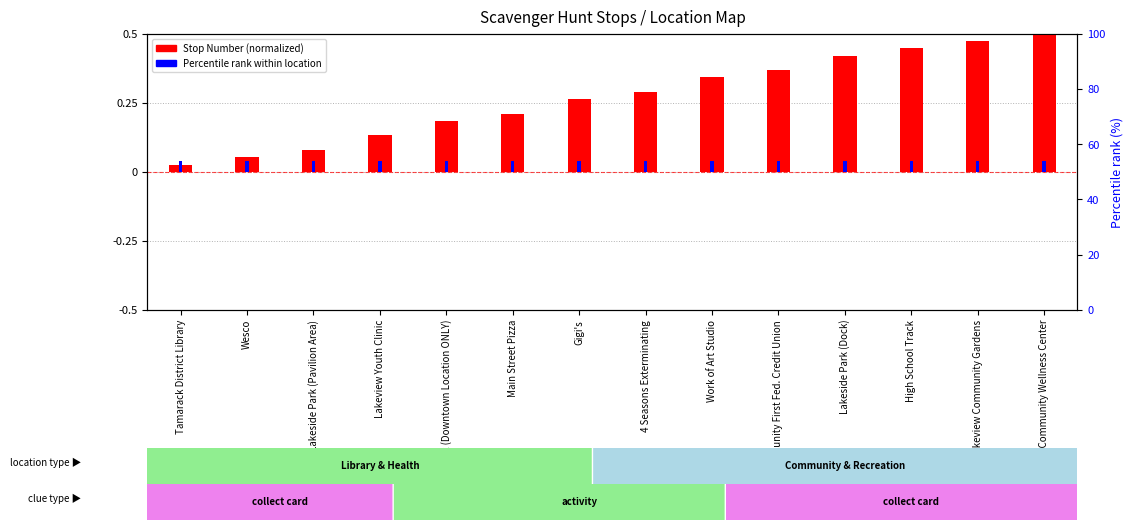

Does the chart contain stacked bars?

No